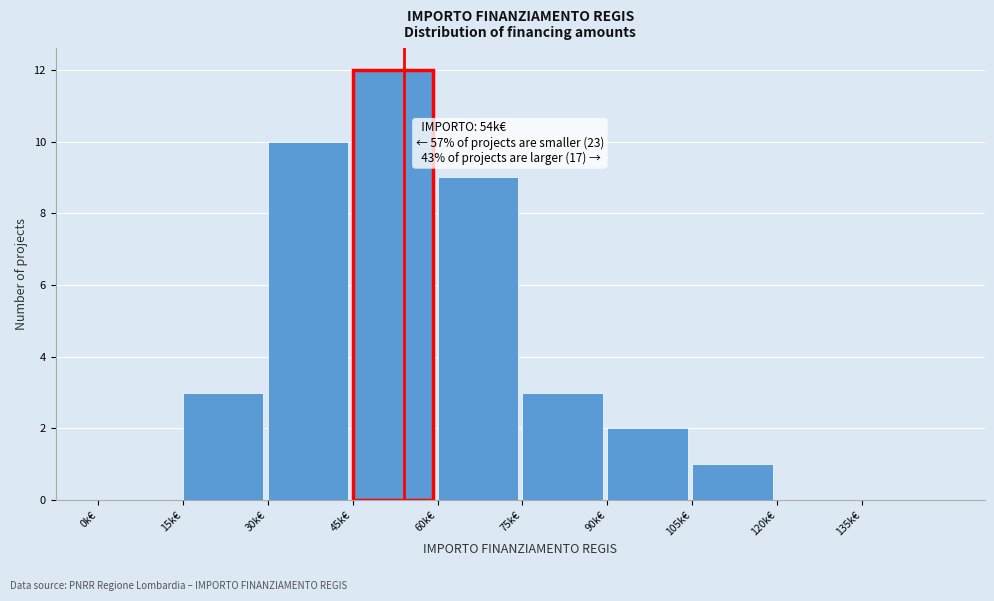

Reading right to left, transcribe all the data shown in this chart.

135k€=0	120k€=0	105k€=1	90k€=2	75k€=3	60k€=9	45k€=12	30k€=10	15k€=3	0k€=0